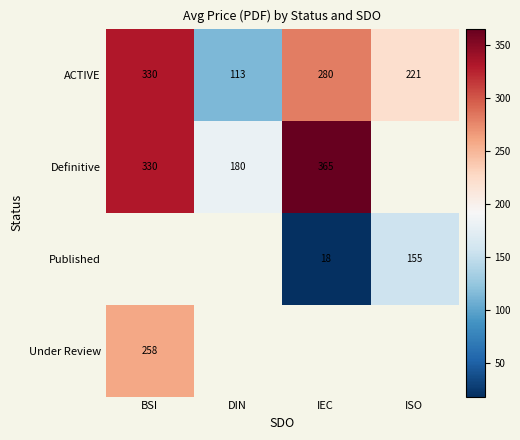

How many ACTIVE values are between 221 and 330?

3